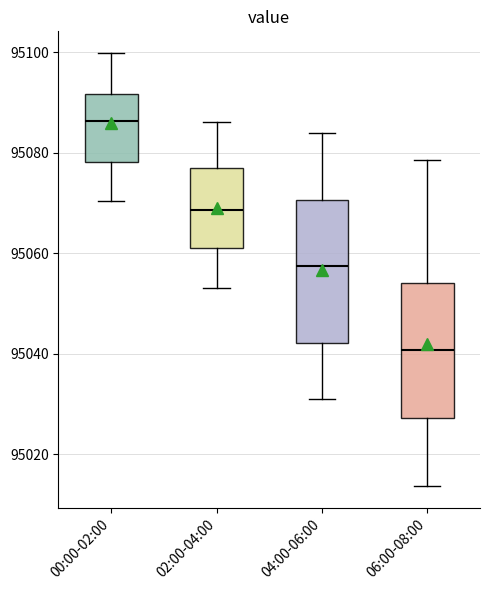

Which box has the lowest median line?

06:00-08:00